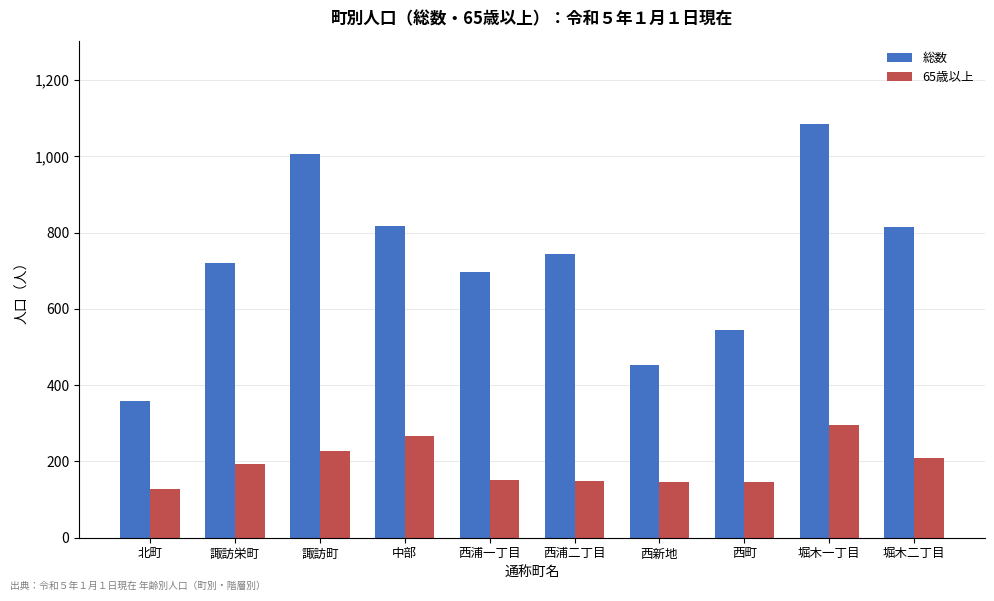

What is the highest value of the 総数 series?

1086